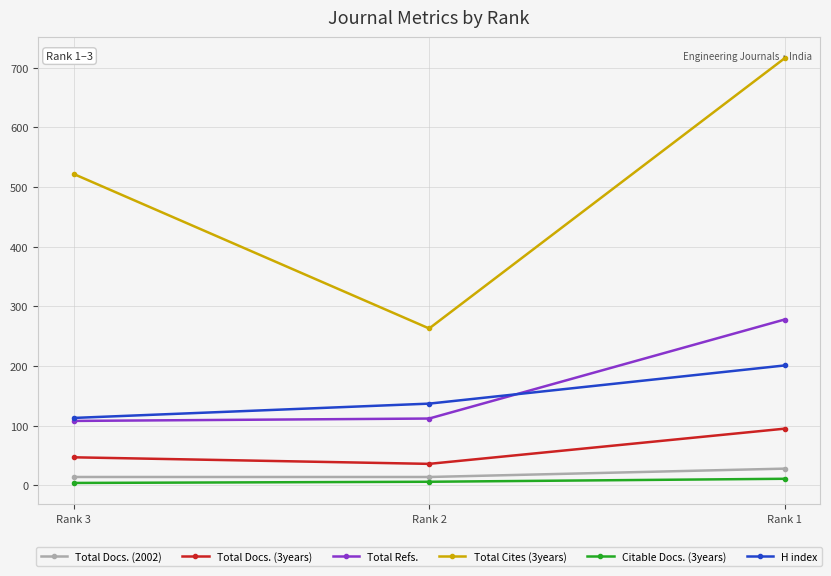

What is the difference between the maximum and second lowest values in the Total Refs. series?

166